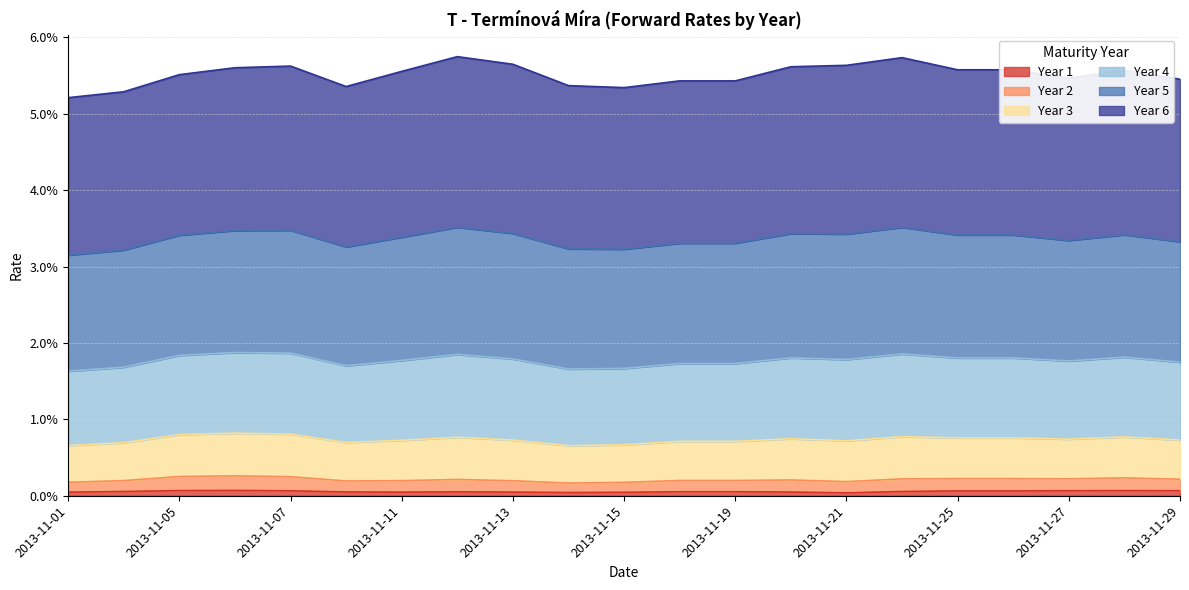

Does the chart have visible grid lines?

Yes